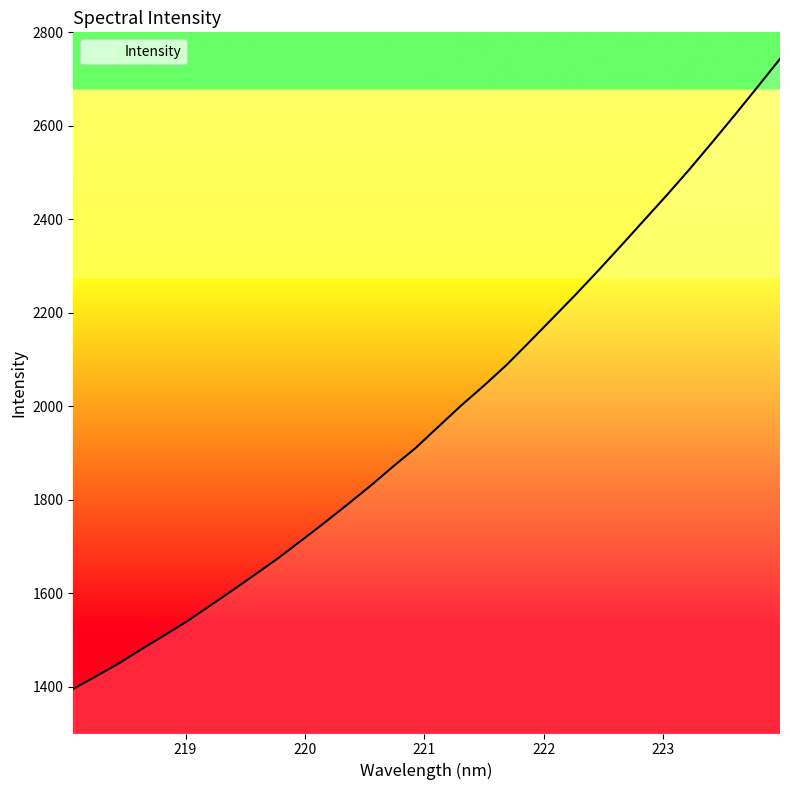

What is the smallest value displayed?

1395.5